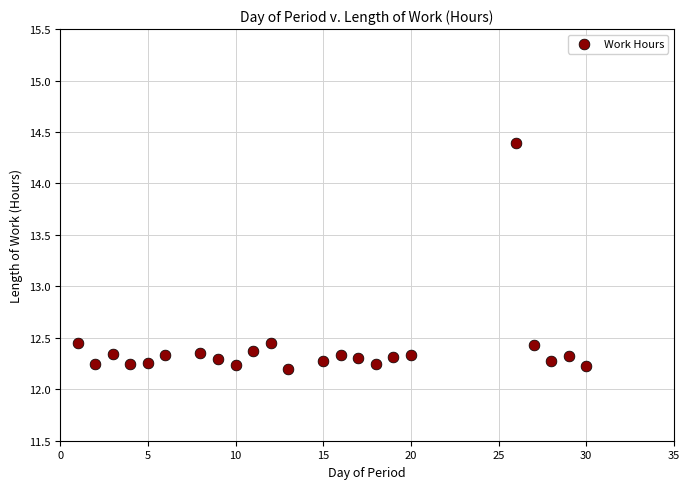

What is the range of Y values (max minus min)?

2.2